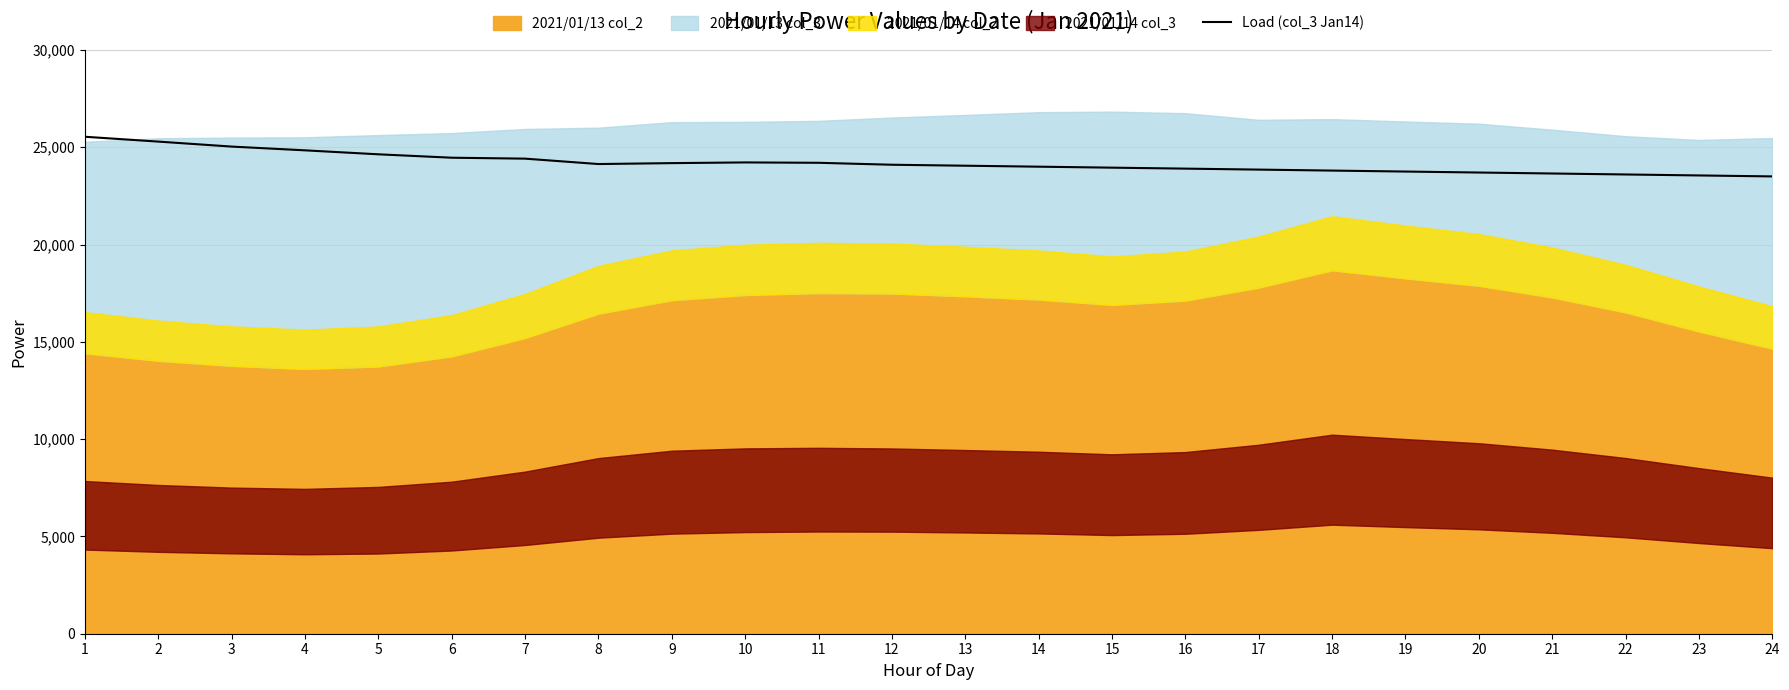

What is the value of the 23rd point from the left?

23550